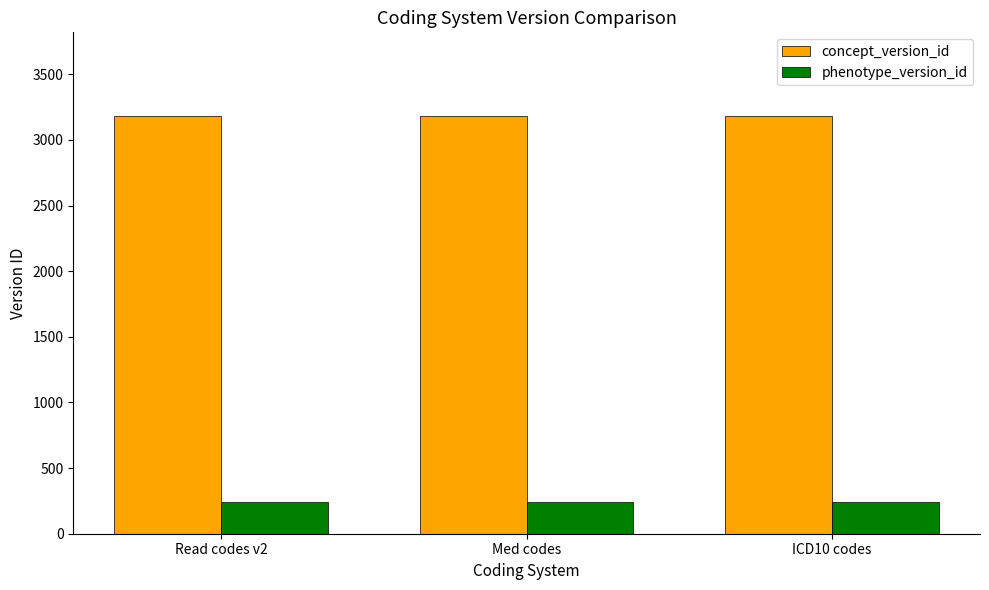

What is the difference between the maximum and minimum values in the concept_version_id series?

4